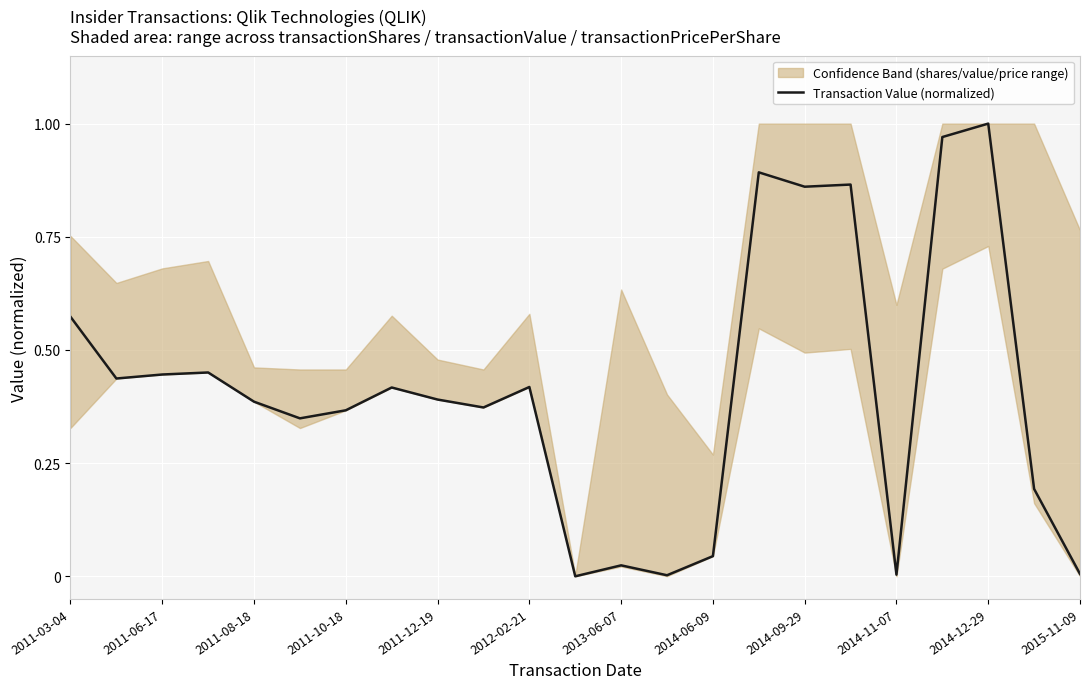

True or false: Transaction Value (normalized) has a value of 0.3 at 2011-06-17.

False